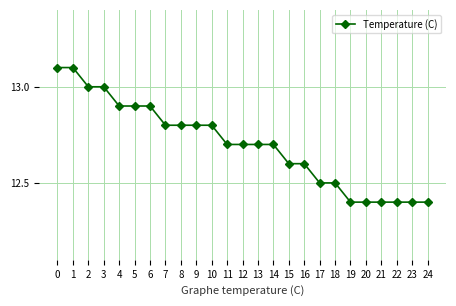

Reading right to left, extract all data points from this chart.

24=12.4	23=12.4	22=12.4	21=12.4	20=12.4	19=12.4	18=12.5	17=12.5	16=12.6	15=12.6	14=12.7	13=12.7	12=12.7	11=12.7	10=12.8	9=12.8	8=12.8	7=12.8	6=12.9	5=12.9	4=12.9	3=13.0	2=13.0	1=13.1	0=13.1